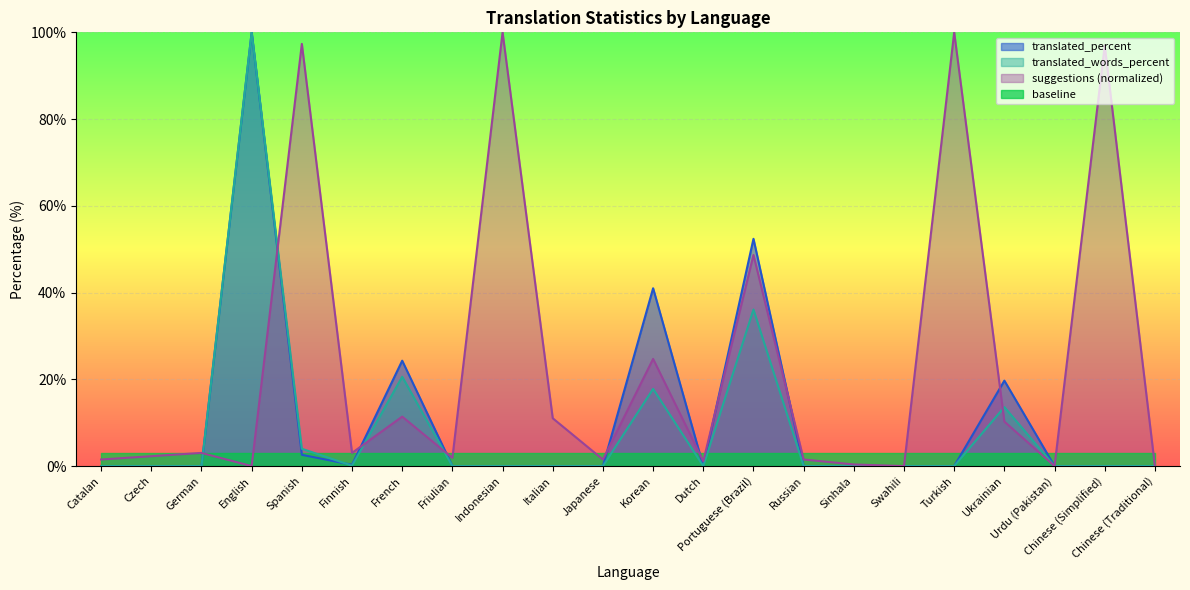

Where is translated_words_percent nearest to the value 50?

Portuguese (Brazil)